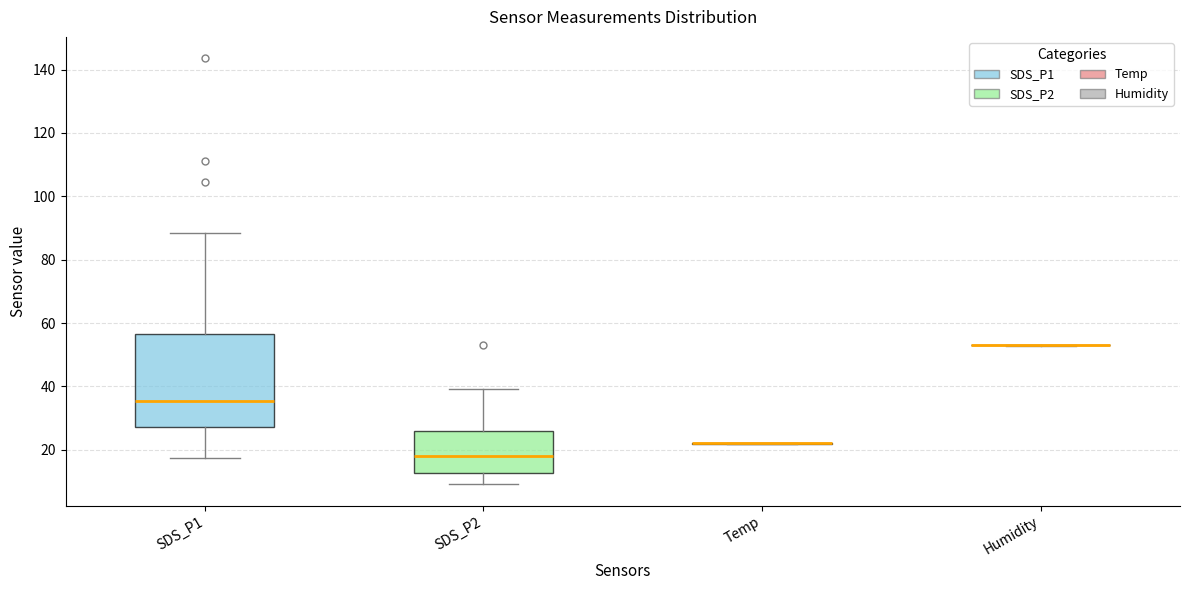

Comparing the boxes themselves (not the whiskers), which one is the tallest?

SDS_P1